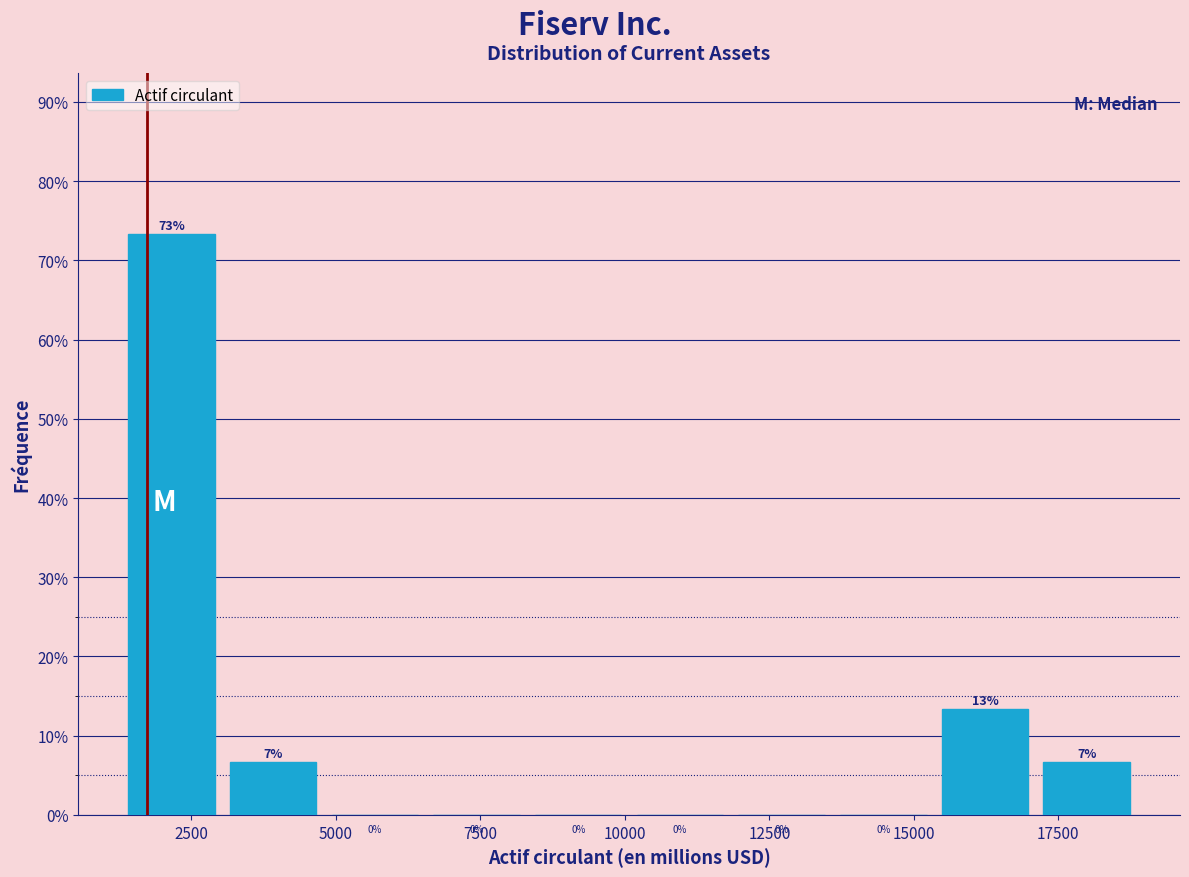

Read against the x-axis, roughly where is the centre of the tallest bar?

2000